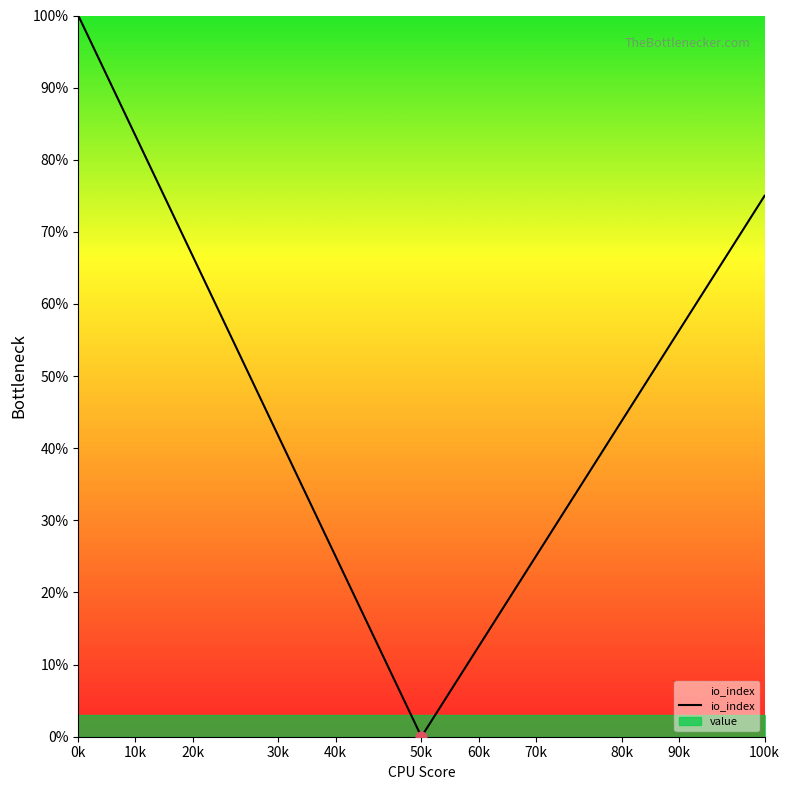

At which label does io_index reach its minimum?

50k